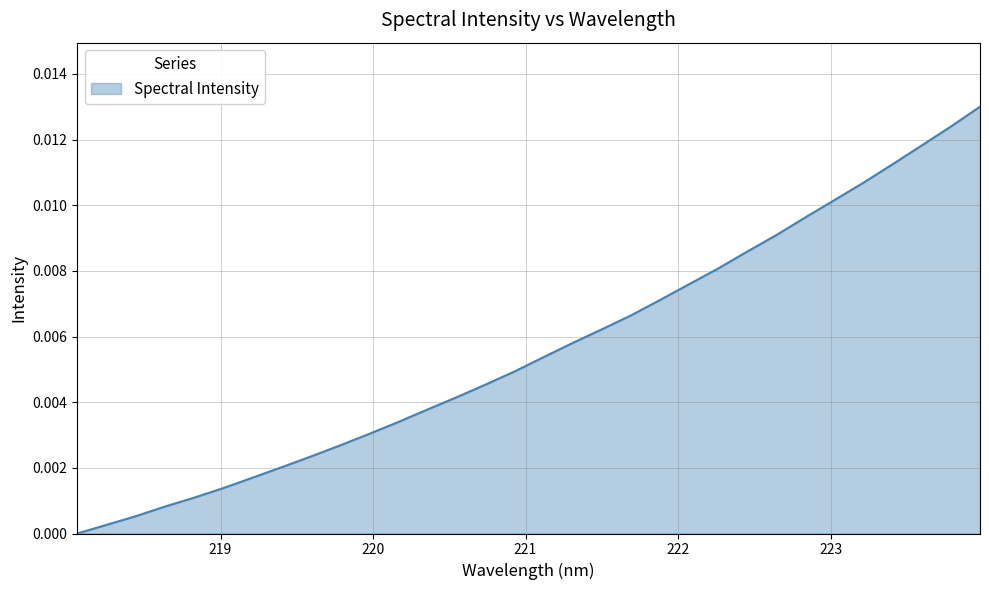

How many lines are shown in the chart?

1